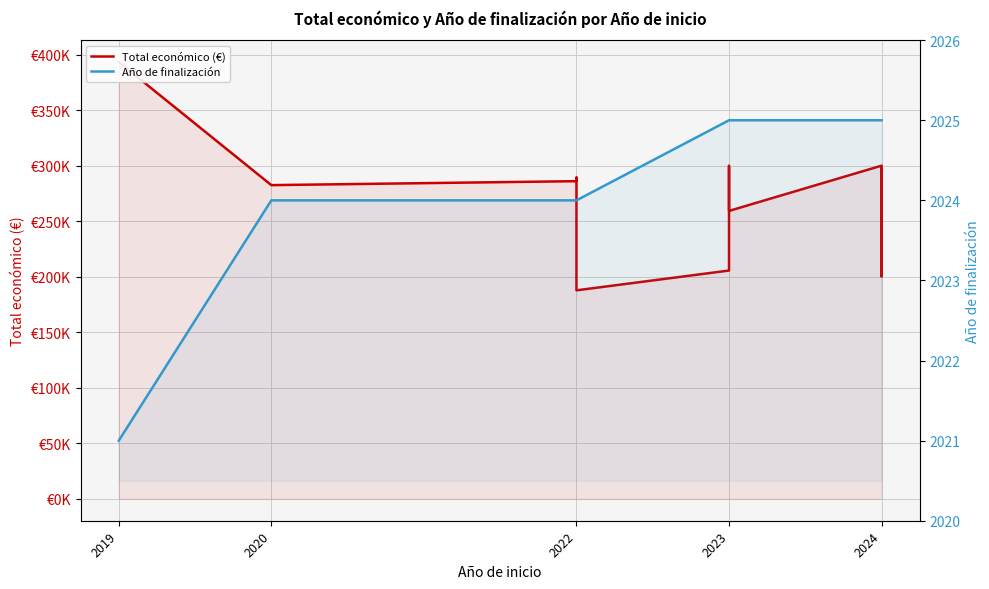

True or false: Año de finalización and Total económico (€) cross at least once.

False